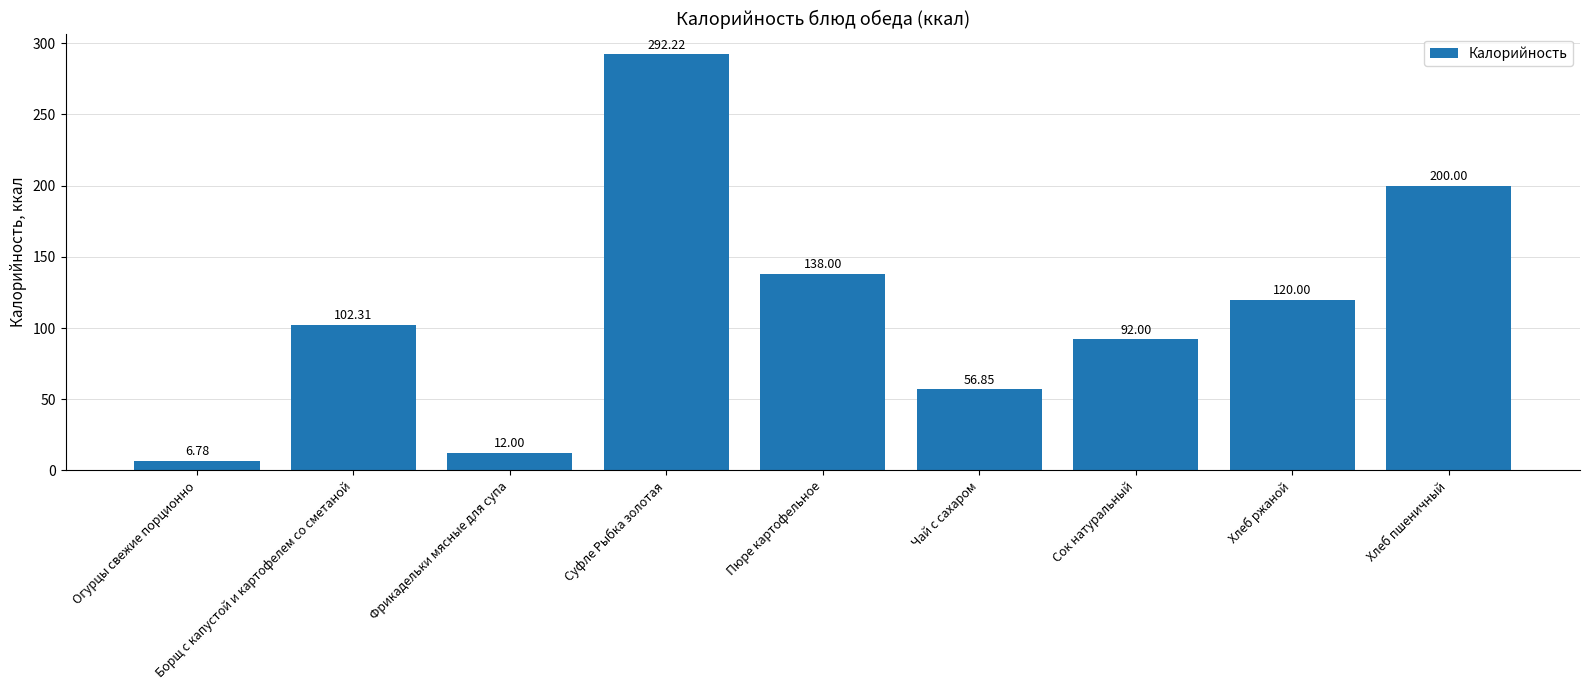

What is the maximum value shown in the chart?

292.2